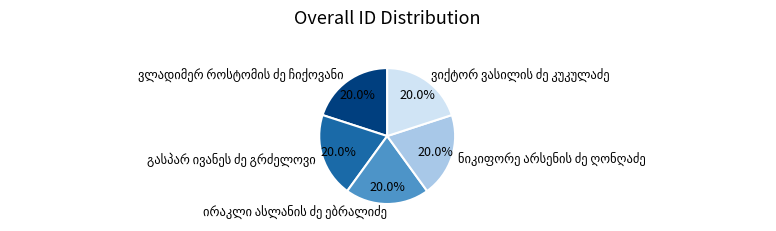

Does any single category account for the majority?

No